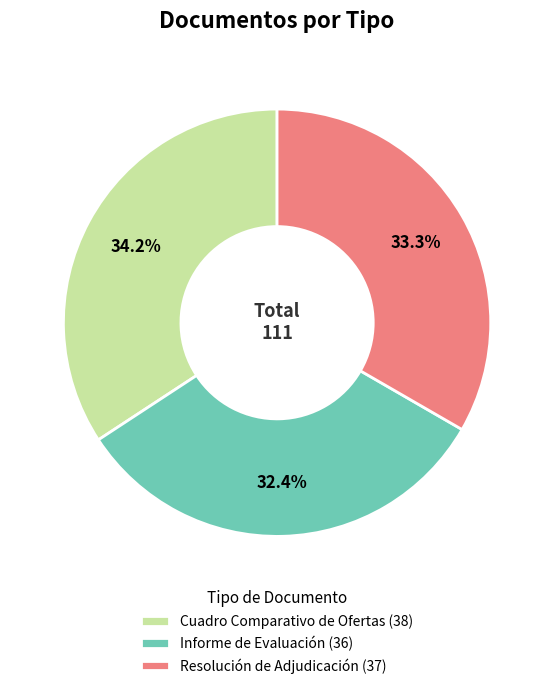

What percentage is the Informe de Evaluación slice, to the nearest percent?

32%